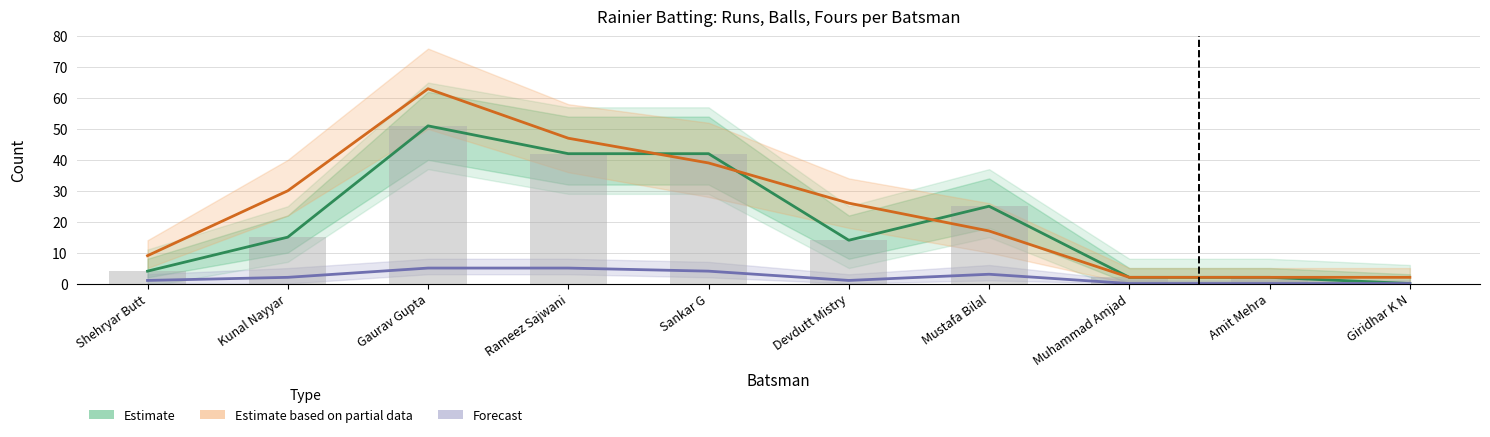

What is the spread (max minus min) of values at Shehryar Butt?

8